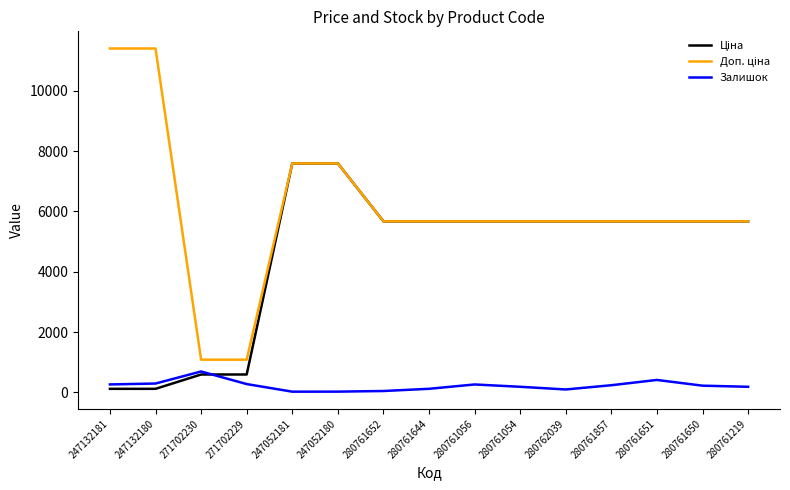

What is the difference between the highest and lowest values at 271702230?

491.7